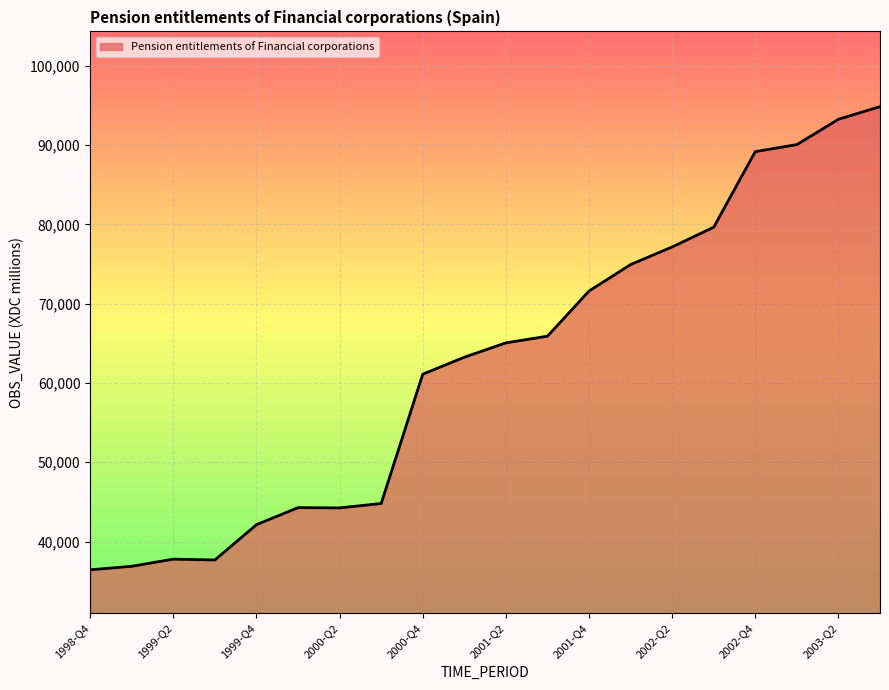

What is the minimum value shown in the chart?

36437